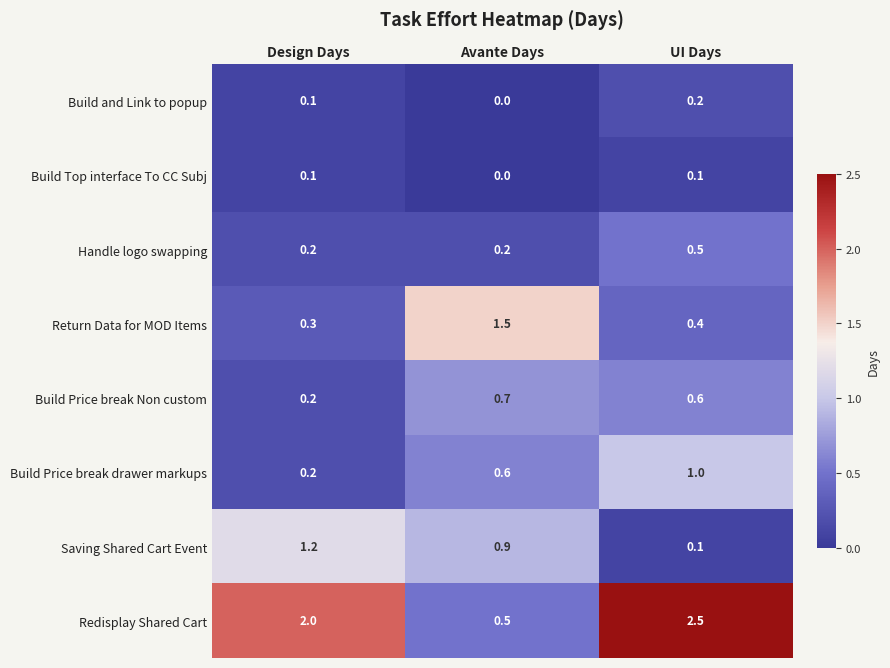

What is the difference between the maximum and minimum values in the Return Data for MOD Items series?

1.2